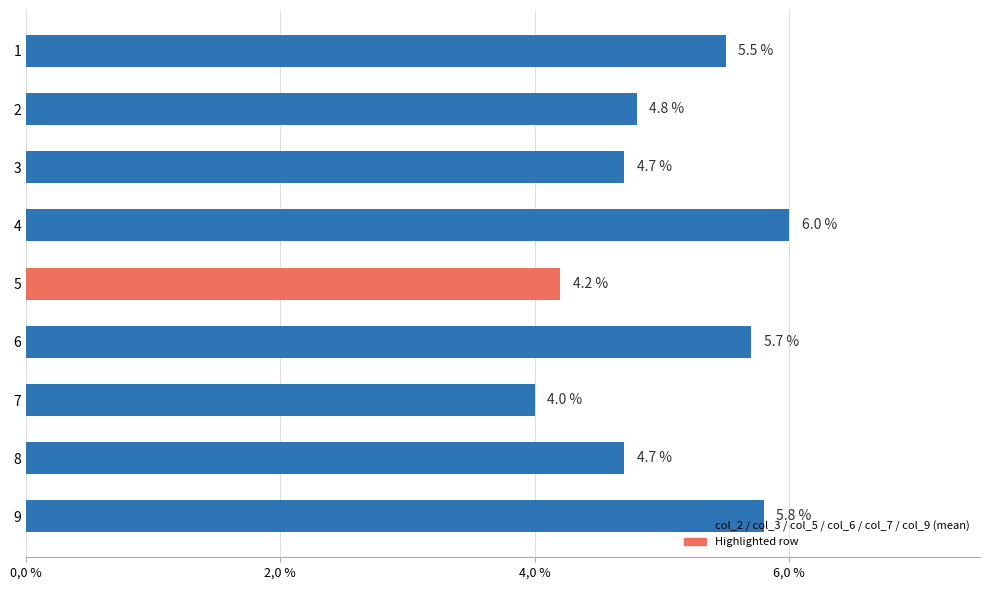

What is the average value?

5.0